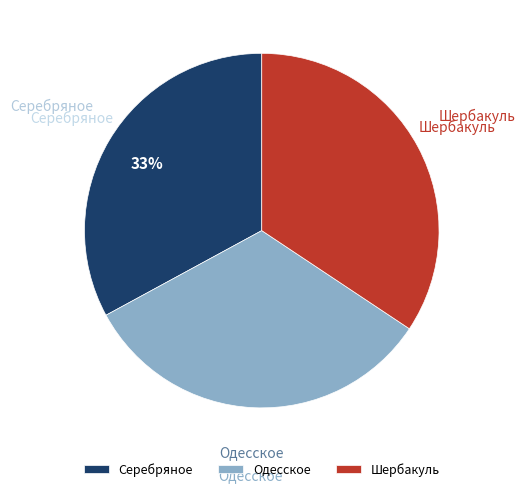

Is it true that Шербакуль is 34% of the pie?

True